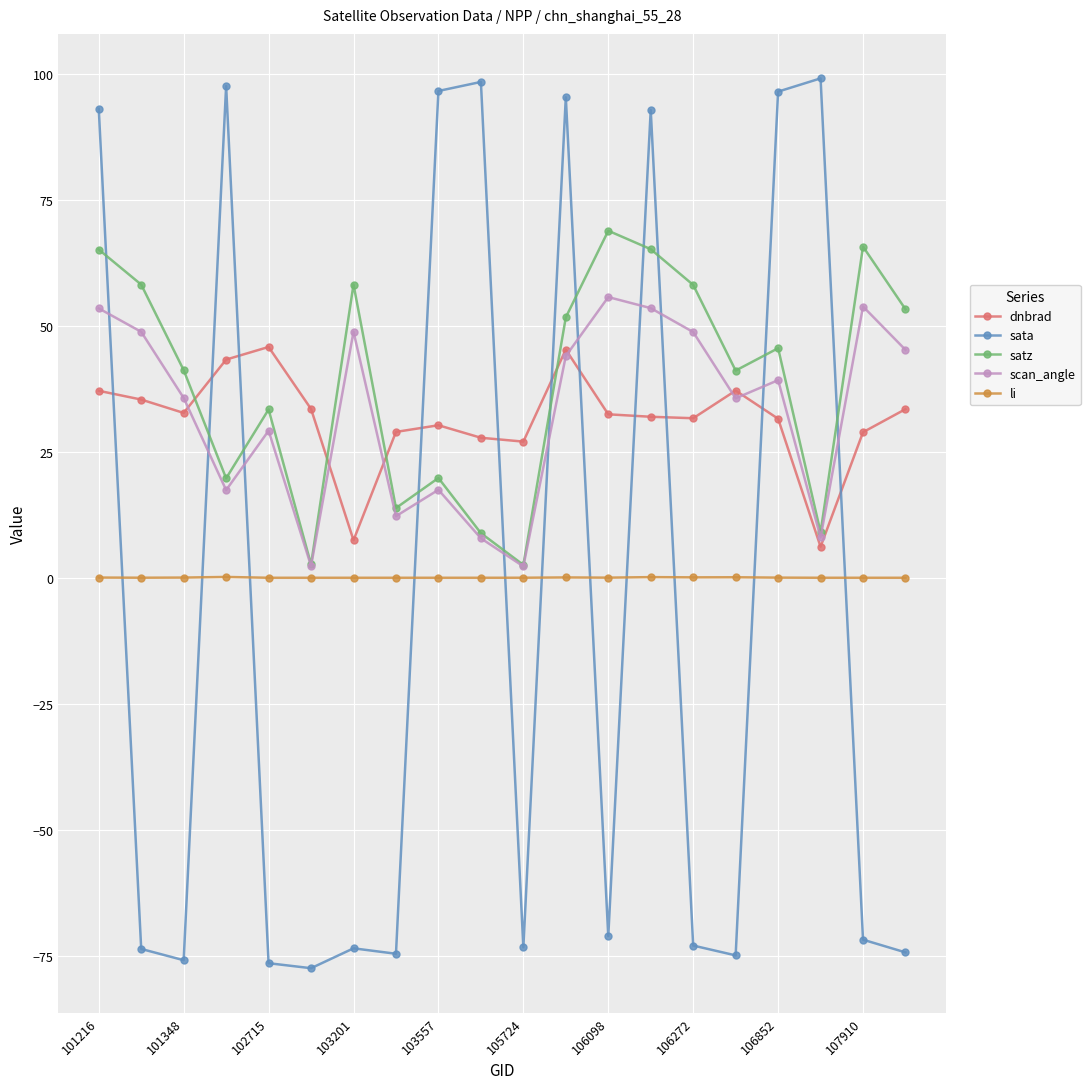

True or false: sata has more than 1 points higher than both neighbors.

True